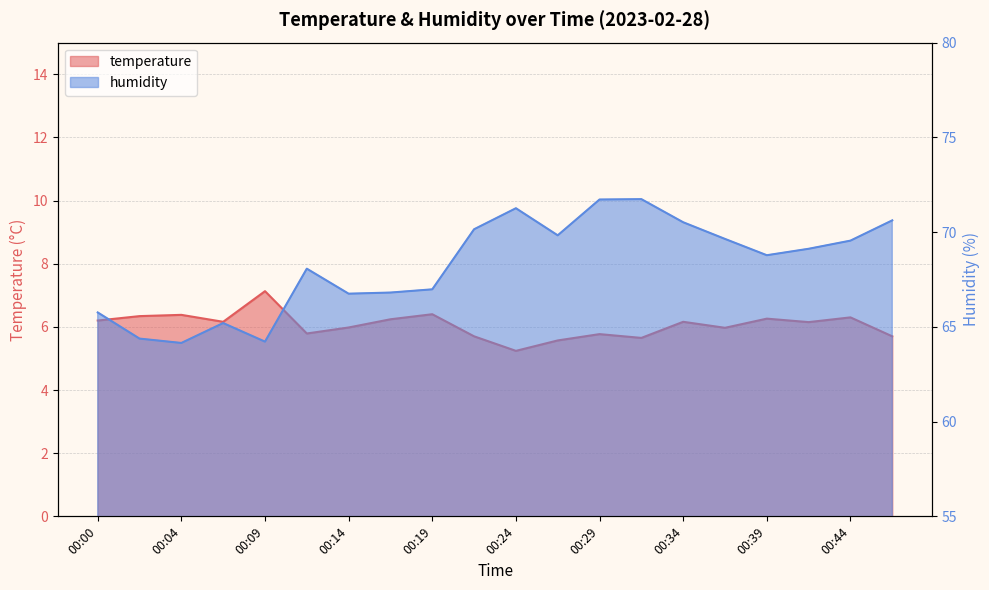

Where does the temperature series first go above 6?

00:00